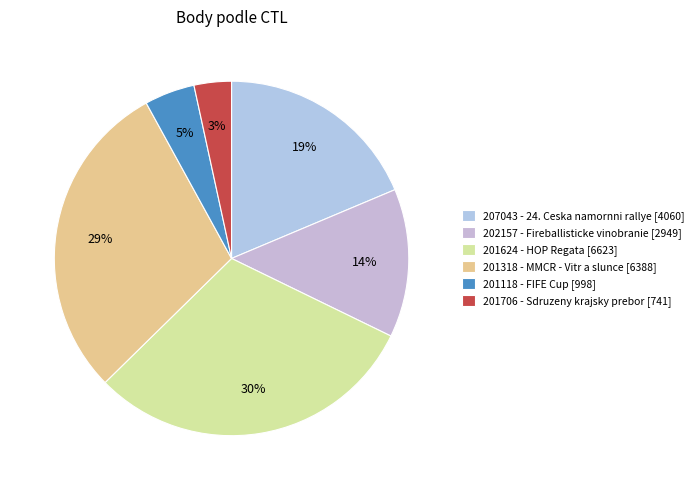

What is the change in value from 202157 to 201706?

-2208